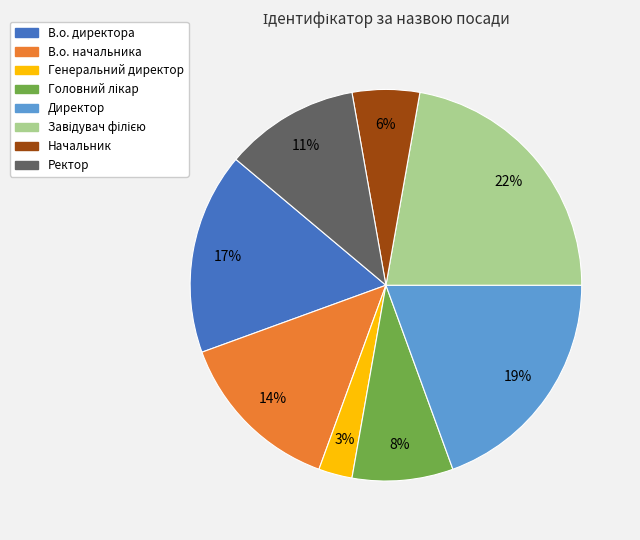

To the nearest percent, what percentage of the pie is Директор?

19%